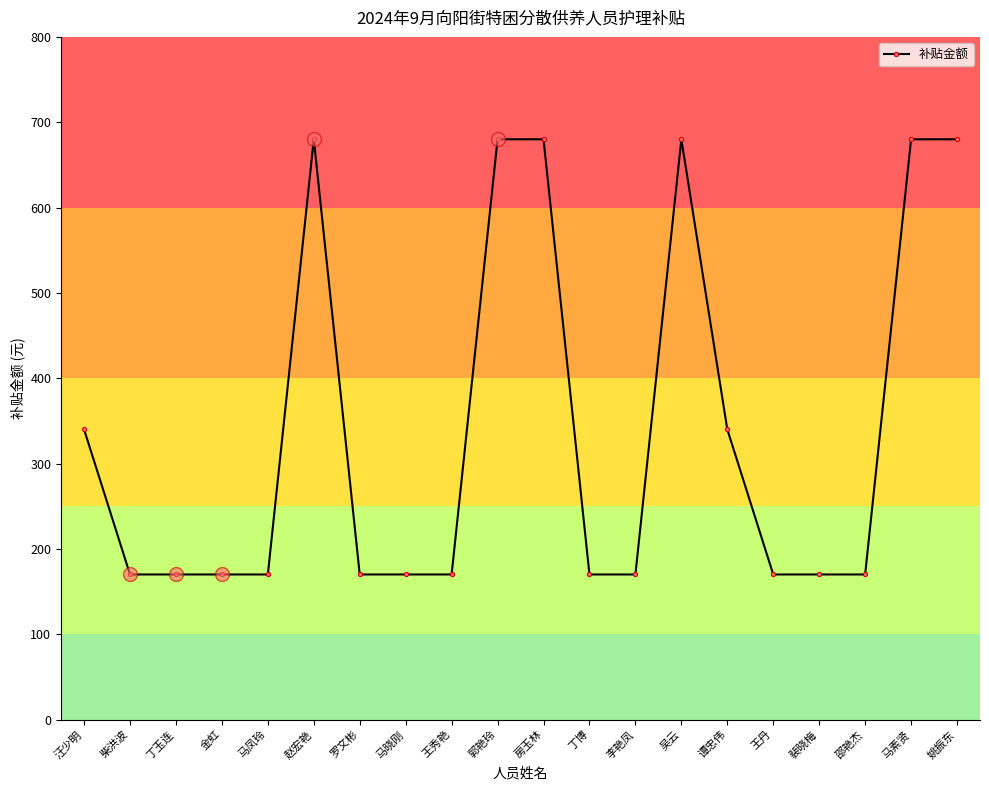

True or false: the data has more than 0 interior local peaks.

True